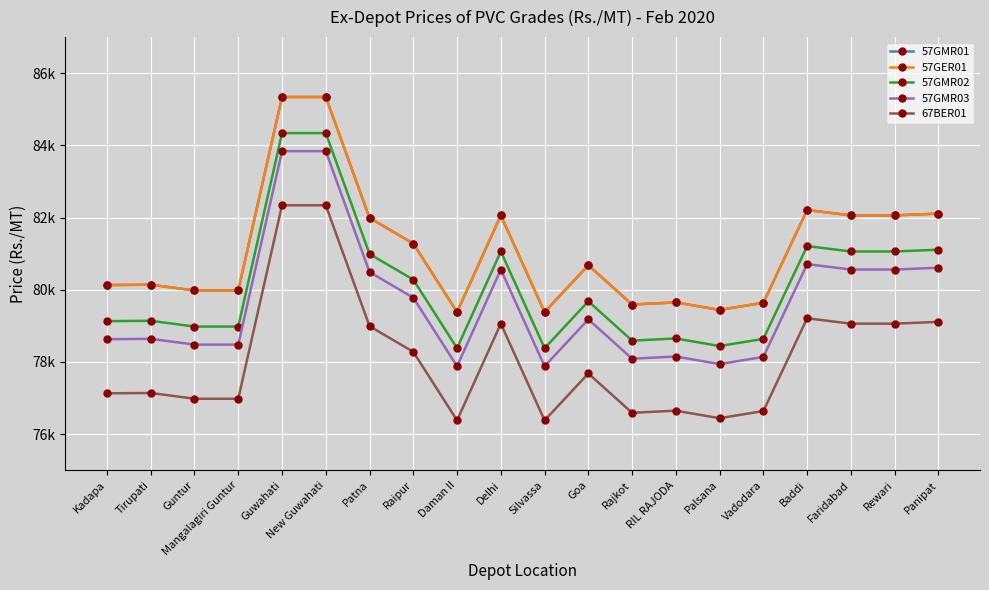

Reading right to left, list all the values displayed in this chart.

57GMR01: 82110	82060	82060	82210	79640	79440	79650	79590	80680	79380	82060	79380	81280	81990	85340	85340	79980	79980	80140	80130
57GER01: 82110	82060	82060	82210	79640	79440	79650	79590	80680	79380	82060	79380	81280	81990	85340	85340	79980	79980	80140	80130
57GMR02: 81110	81060	81060	81210	78640	78440	78650	78590	79680	78380	81060	78380	80280	80990	84340	84340	78980	78980	79140	79130
57GMR03: 80610	80560	80560	80710	78140	77940	78150	78090	79180	77880	80560	77880	79780	80490	83840	83840	78480	78480	78640	78630
67BER01: 79110	79060	79060	79210	76640	76440	76650	76590	77680	76380	79060	76380	78280	78990	82340	82340	76980	76980	77140	77130